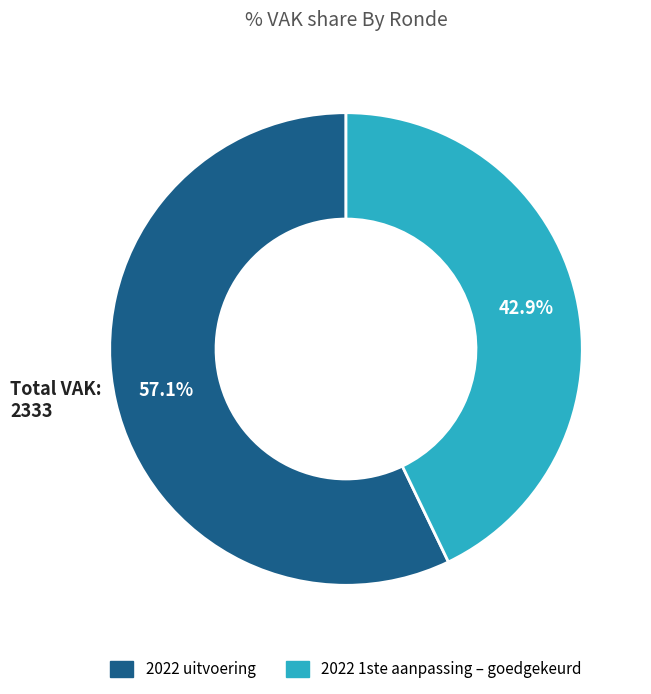

How many segments does this pie chart have?

2